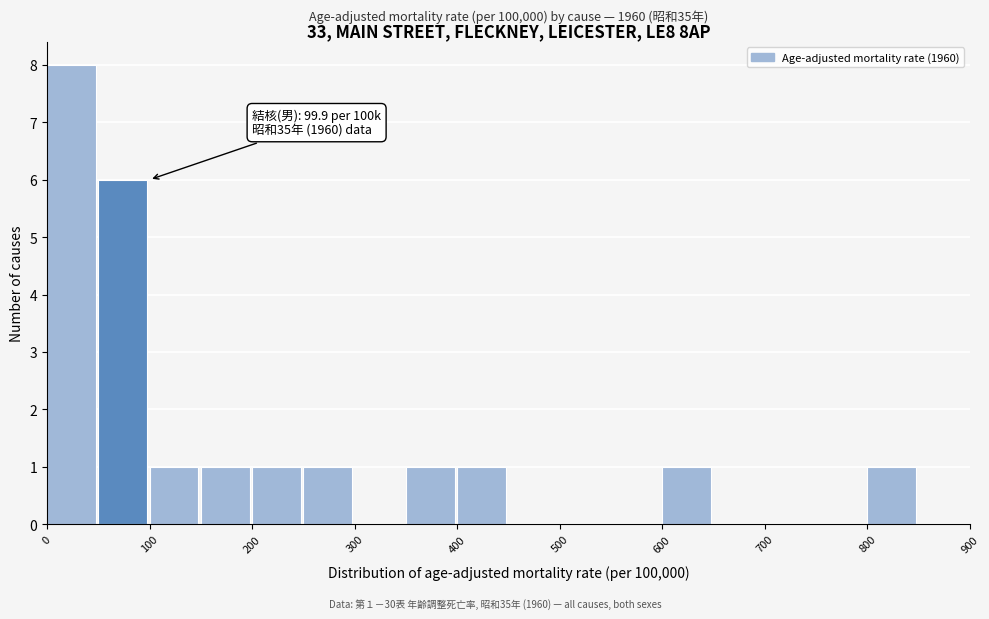

Over which range of the x-axis is the bar tallest?

0 to 50